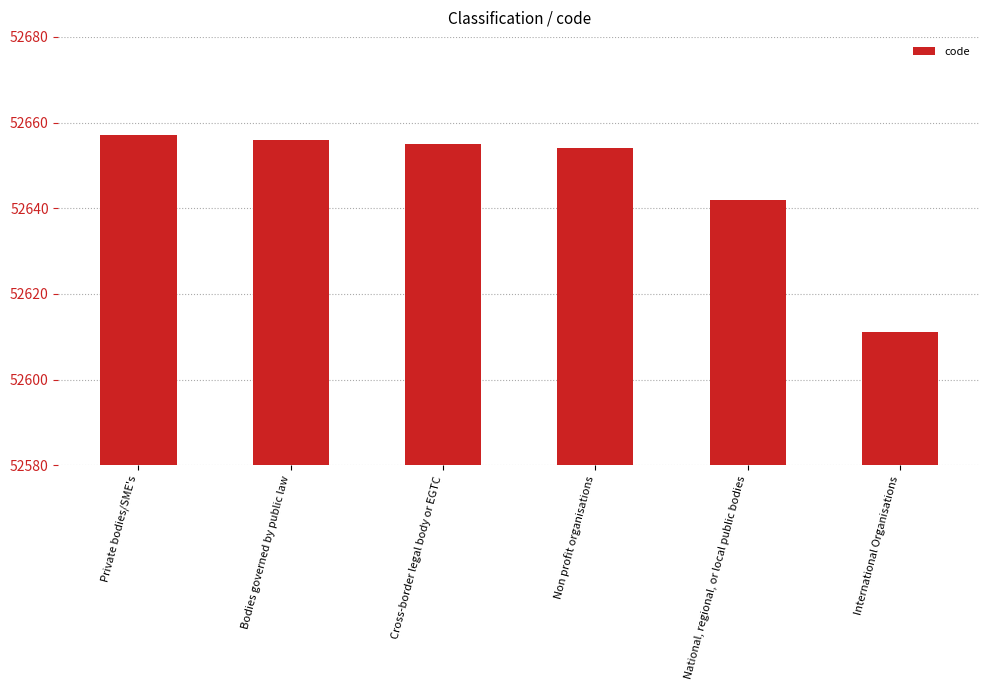

What is the maximum value shown in the chart?

52657